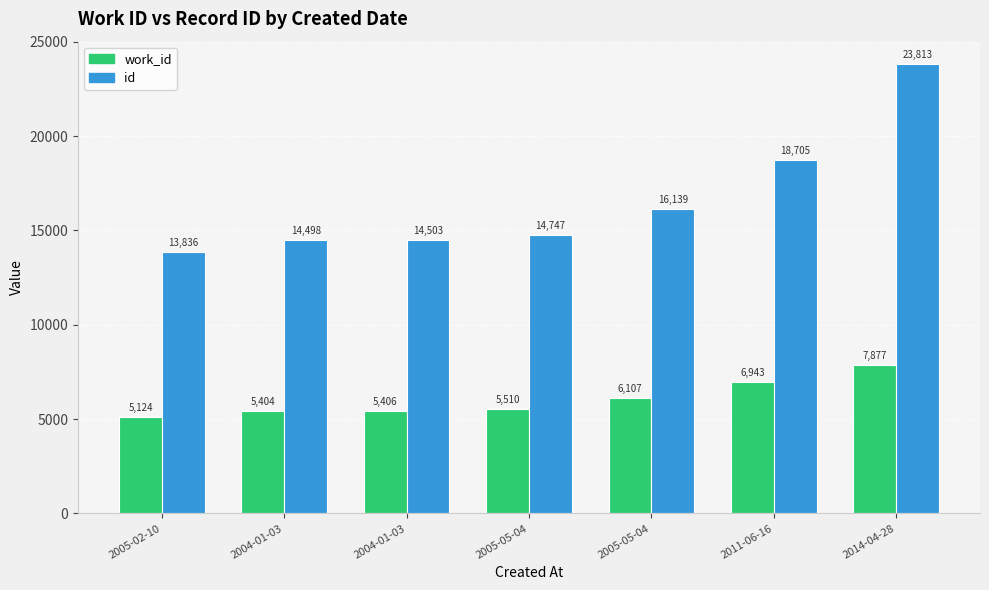

What is the total value across all series at 2005-05-04?

20257